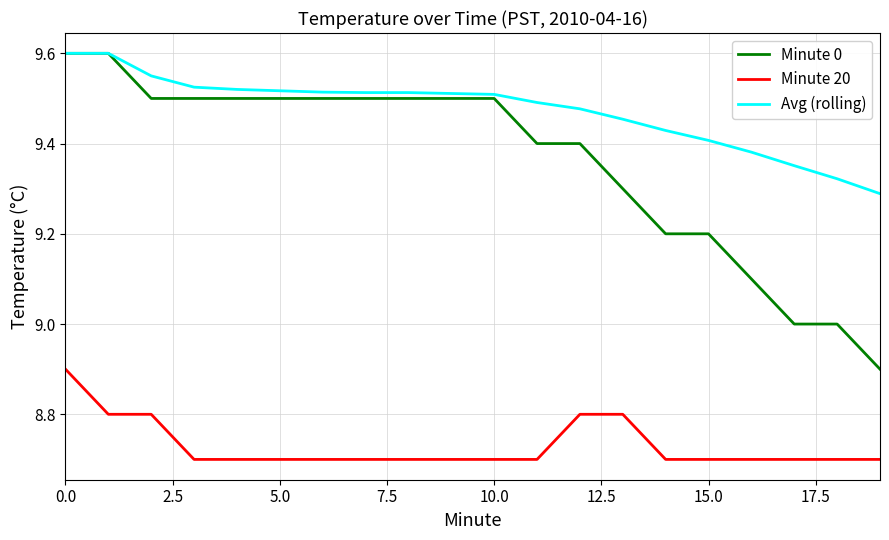

What is the maximum value for Minute 20?

8.9